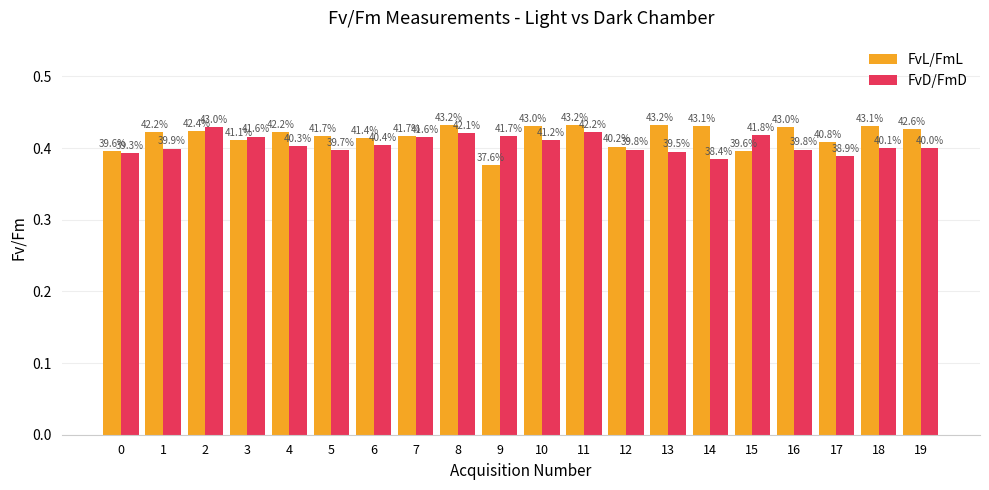

Rank the series at 13 from lowest to highest value.

FvD/FmD, FvL/FmL